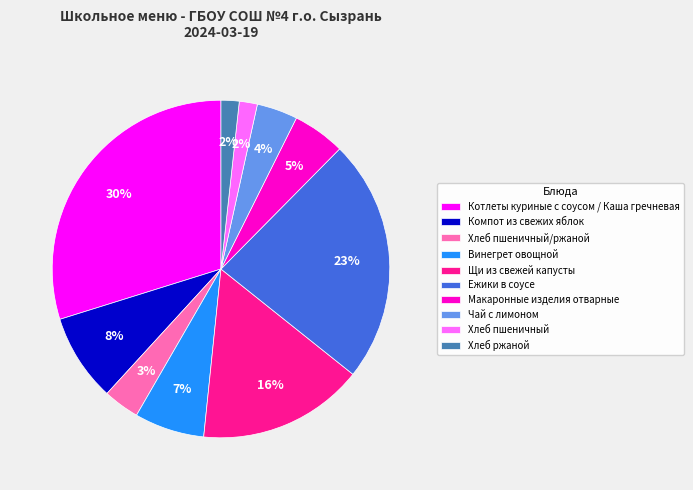

True or false: Хлеб пшеничный/ржаной accounts for 3% of the total.

True